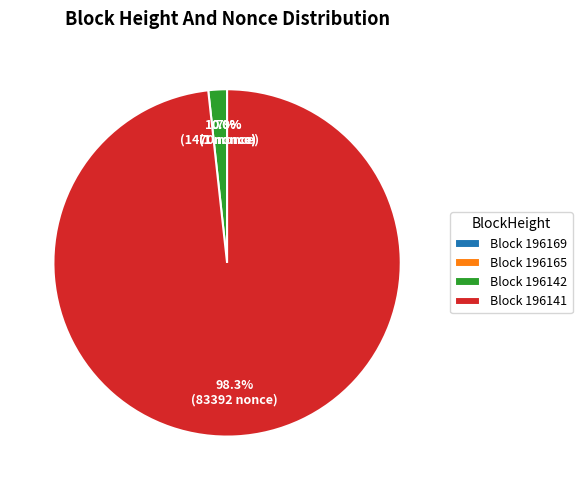

Which category has the biggest portion of the pie?

Block 196141